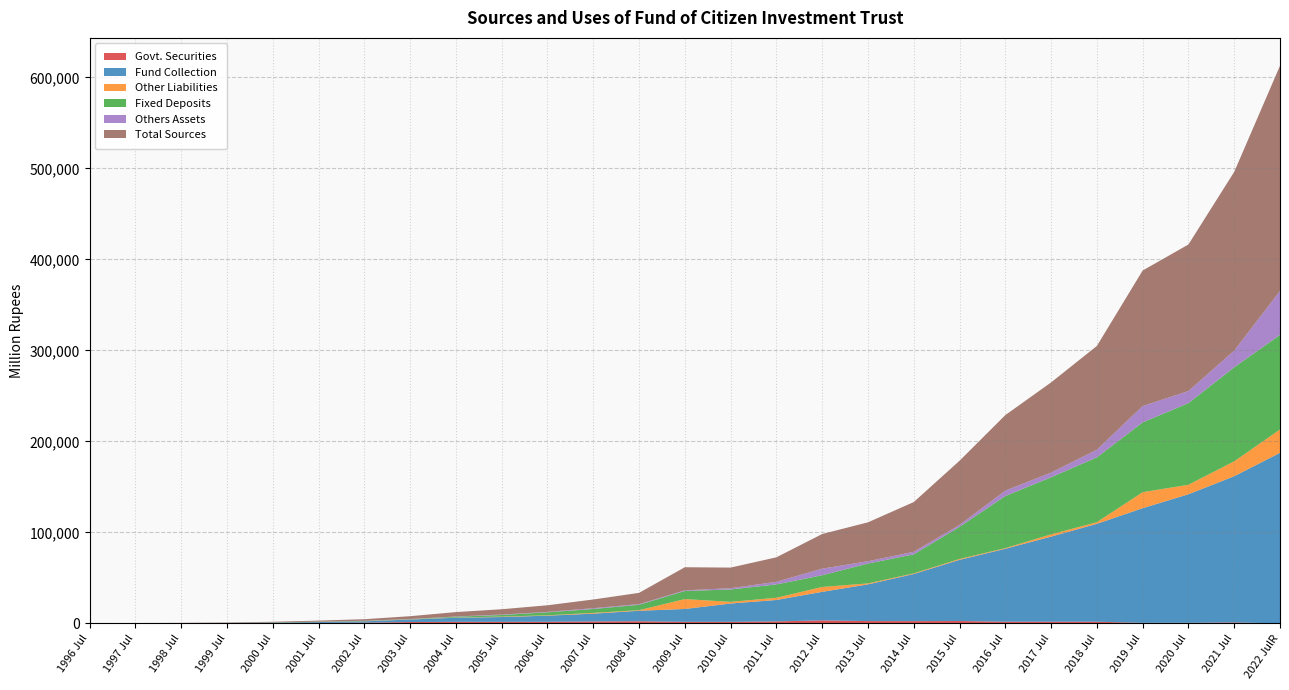

Reading right to left, list all the values displayed in this chart.

Govt. Securities: 0.0	1050.0	600.0	600.0	1809.3	1809.3	1809.3	2592.0	2470.4	2524.5	3274.5	2163.8	1683.8	1683.8	2333.7	2107.1	1759.0	1705.1	1706.2	1496.1	766.2	456.9	234.1	168.0	130.6	108.0	48.1
Fund Collection: 187446.0	160657.1	141299.4	126003.0	107605.2	93545.1	80156.4	67225.4	51784.1	40324.6	31388.6	23554.0	20141.6	14166.9	11519.4	8573.6	6716.2	5269.0	4534.2	2749.6	1529.7	989.8	563.8	282.2	158.9	93.8	35.2
Other Liabilities: 25657.6	16388.4	10450.4	17574.2	1814.5	2493.3	735.4	972.3	702.5	1076.7	5350.9	2420.7	1843.8	10843.8	661.2	831.9	432.5	478.5	200.3	223.8	135.7	96.2	51.9	35.7	10.2	20.0	14.2
Fixed Deposits: 103907.0	103320.4	89695.7	76697.8	71205.5	62720.0	57243.0	35340.0	20895.0	21838.5	12857.0	14691.5	13597.0	8903.1	5931.7	4300.0	3237.5	1763.0	899.9	228.2	304.0	272.6	233.5	123.9	35.0	7.0	5.0
Others Assets: 48289.6	18384.4	13276.7	17995.5	8379.2	5144.5	5929.3	2082.7	2839.8	2534.0	7263.6	2855.1	1402.0	720.8	725.1	895.1	493.4	491.5	243.7	172.6	145.3	99.1	31.8	23.0	12.2	11.1	10.1
Total Sources: 247515.5	196400.3	161075.8	148908.3	114061.3	99101.6	83013.4	70493.4	54621.3	42753.6	38068.5	26905.6	22647.8	25379.5	12371.4	9541.2	7257.8	5833.3	4812.4	3026.8	1714.5	1133.2	657.7	351.2	200.0	143.2	73.1